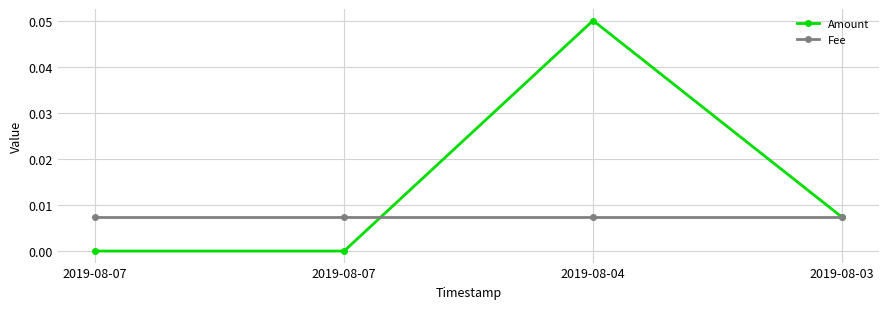

How many lines are shown in the chart?

2